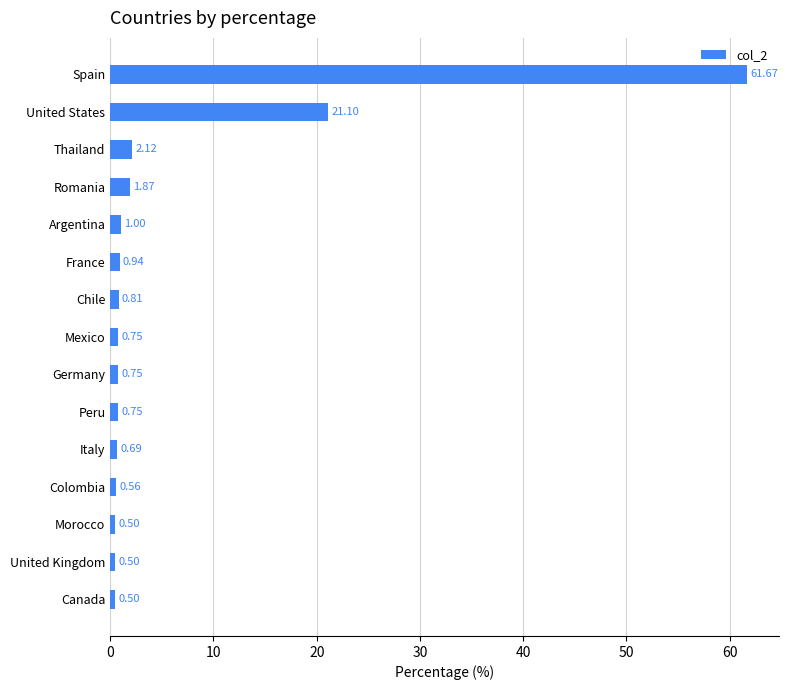

Which has a higher value, Morocco or Chile?

Chile